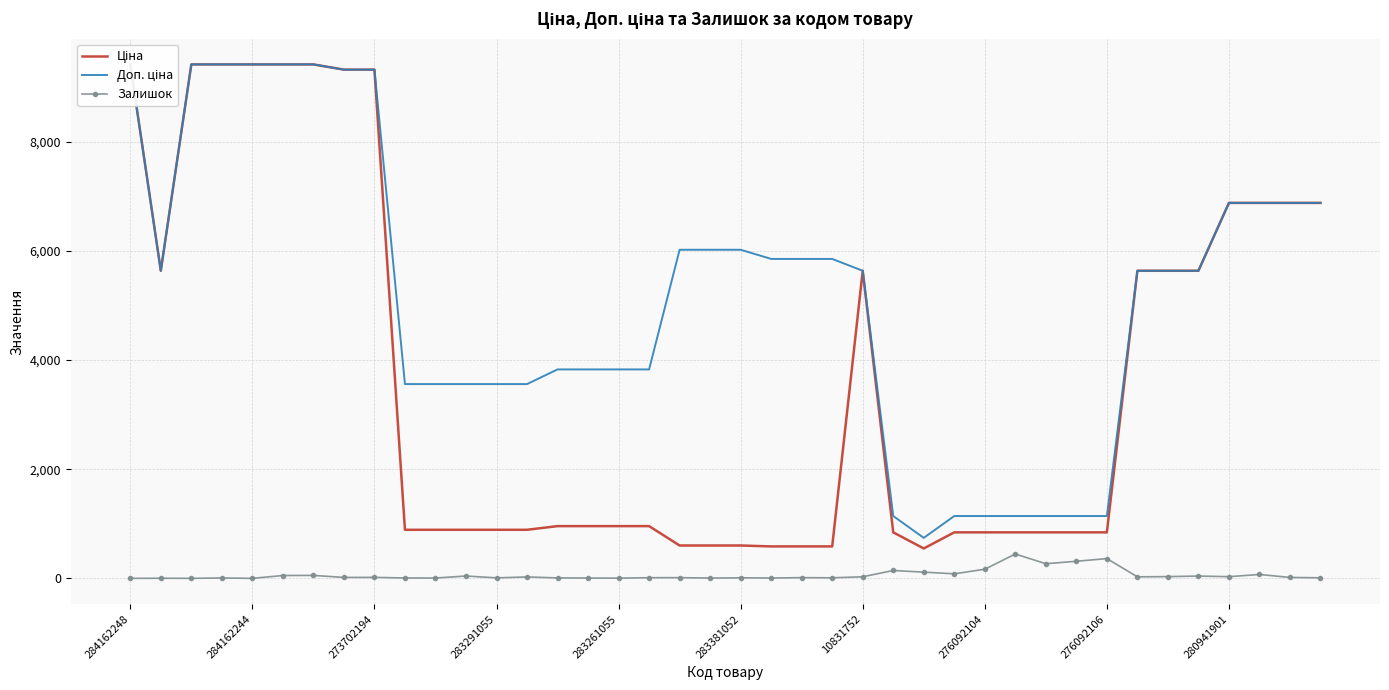

Is the value of Доп. ціна at 34 greater than the value of Ціна at 31?

Yes